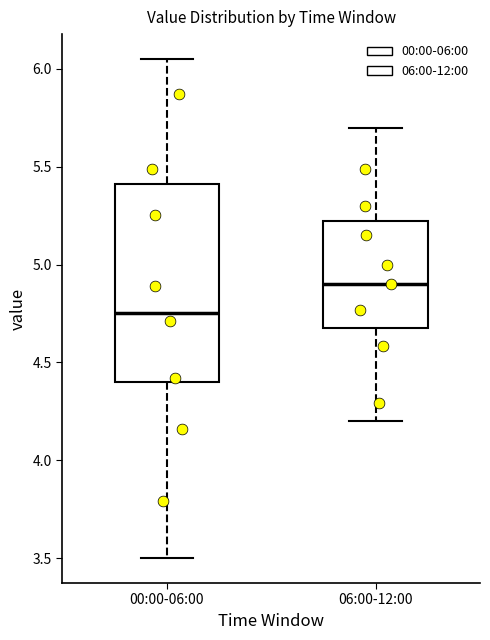

Reading left to right, transcribe this box plot: for each box, give where its median line is, the range the box spans, and where its two whiskers end, as read against the y-axis. The values are not printed on the chart, so give them approximately, as read against the axis.

00:00-06:00: median 4.75, box 4.40 to 5.40, whiskers 3.50 to 6.05
06:00-12:00: median 4.90, box 4.70 to 5.25, whiskers 4.20 to 5.70